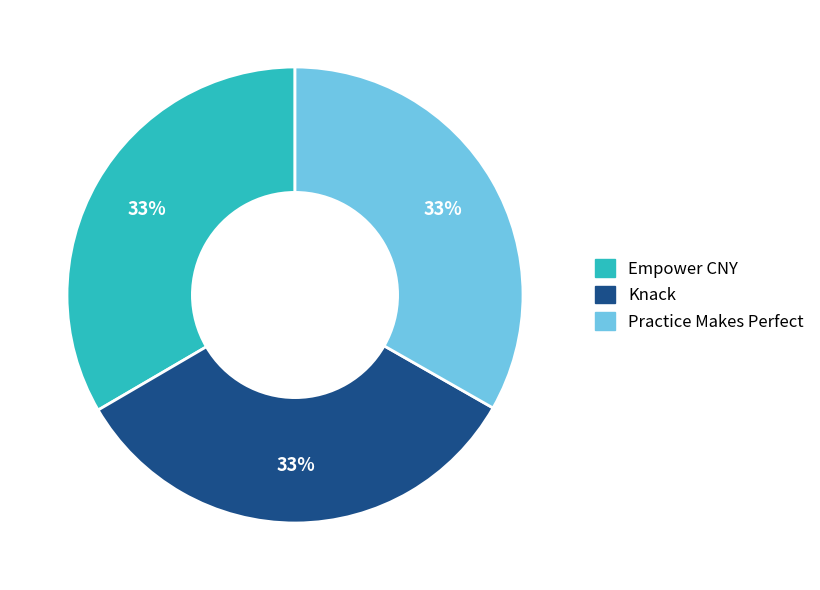

Does Practice Makes Perfect represent more than half of the total?

No